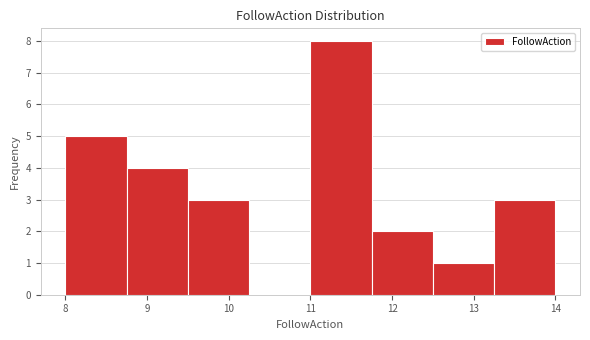

Reading left to right, list every bar in this chart as the range it spans on the x-axis followed by its height. Neither the bar edges nor the heights are printed on the chart, so give them approximately, as read against the axes.

8.00 to 8.75: 5
8.75 to 9.50: 4
9.50 to 10.25: 3
10.25 to 11.00: 0
11.00 to 11.75: 8
11.75 to 12.50: 2
12.50 to 13.25: 1
13.25 to 14.00: 3